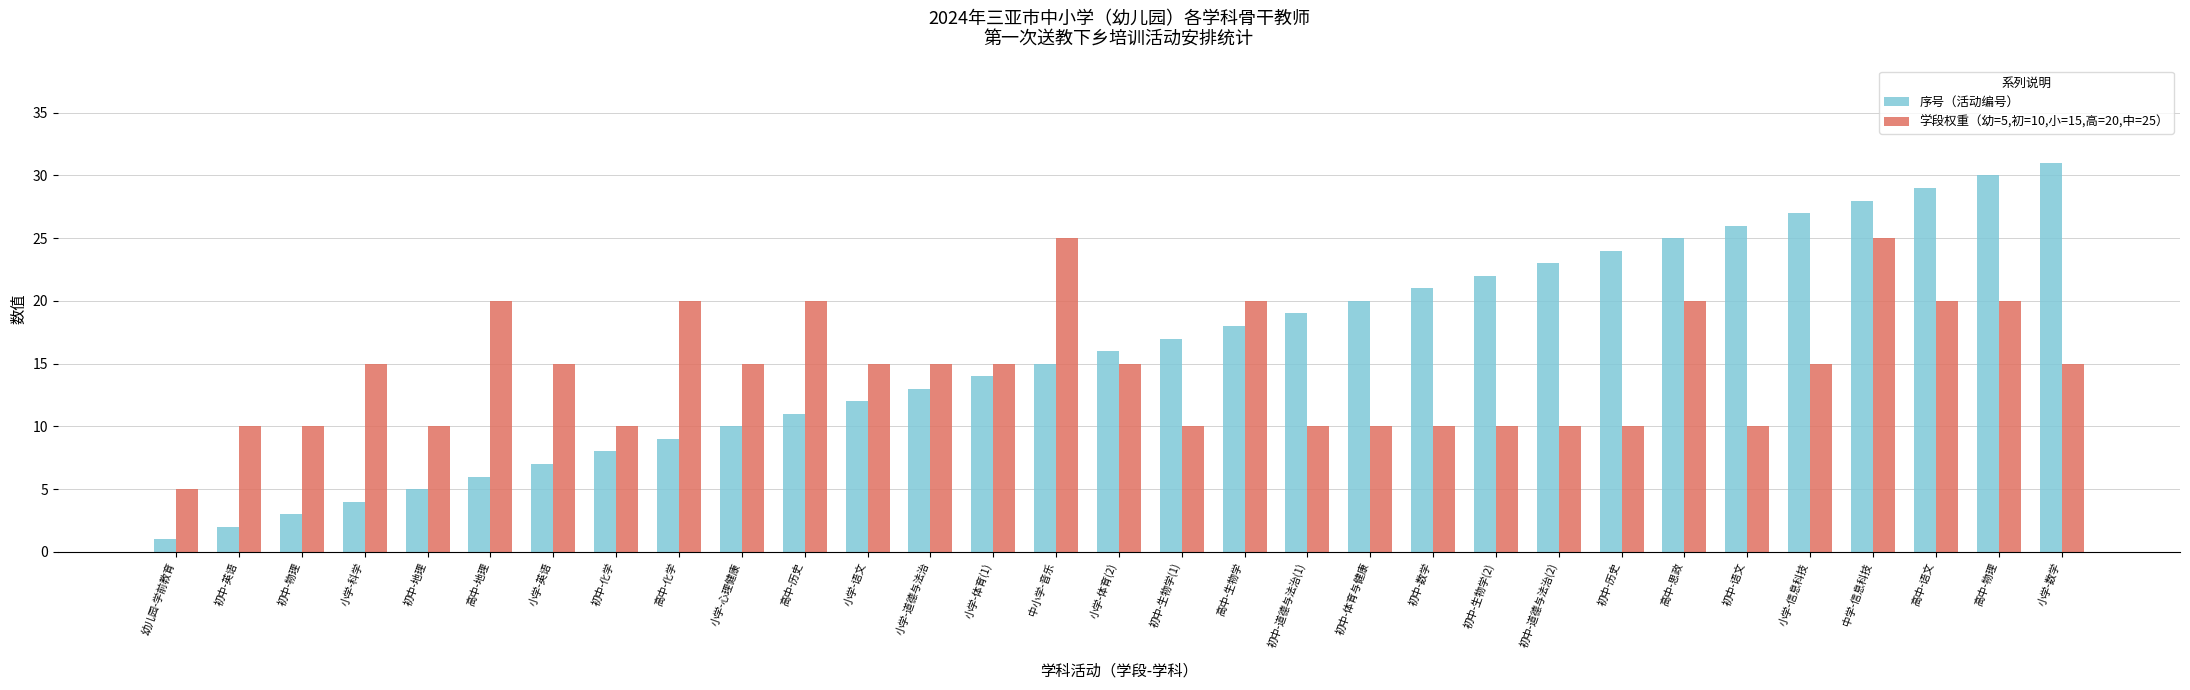

Reading right to left, list all the values displayed in this chart.

序号（活动编号）: 31	30	29	28	27	26	25	24	23	22	21	20	19	18	17	16	15	14	13	12	11	10	9	8	7	6	5	4	3	2	1
学段权重（幼=5,初=10,小=15,高=20,中=25）: 15	20	20	25	15	10	20	10	10	10	10	10	10	20	10	15	25	15	15	15	20	15	20	10	15	20	10	15	10	10	5